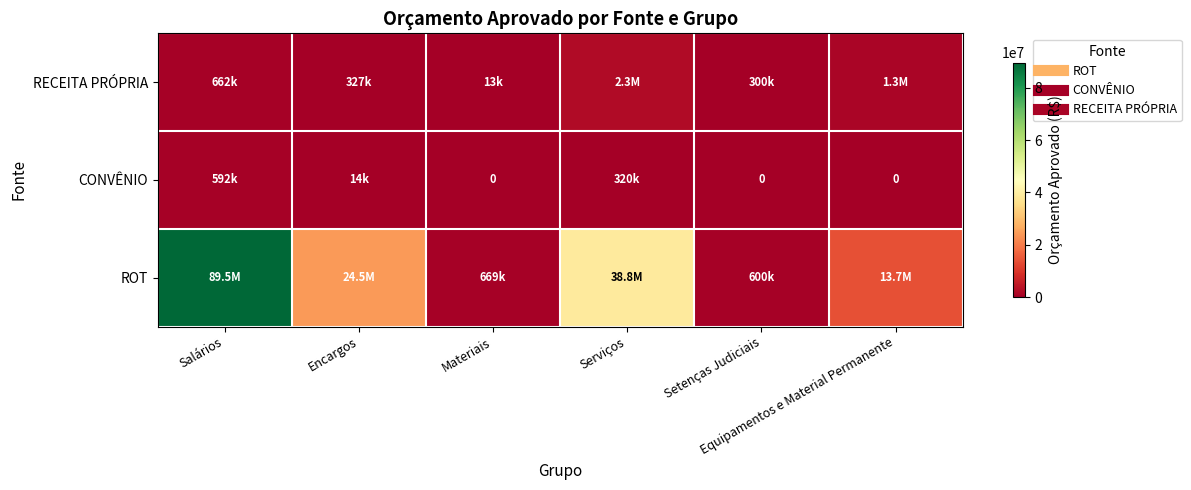

Count the number of categories in the chart.

6